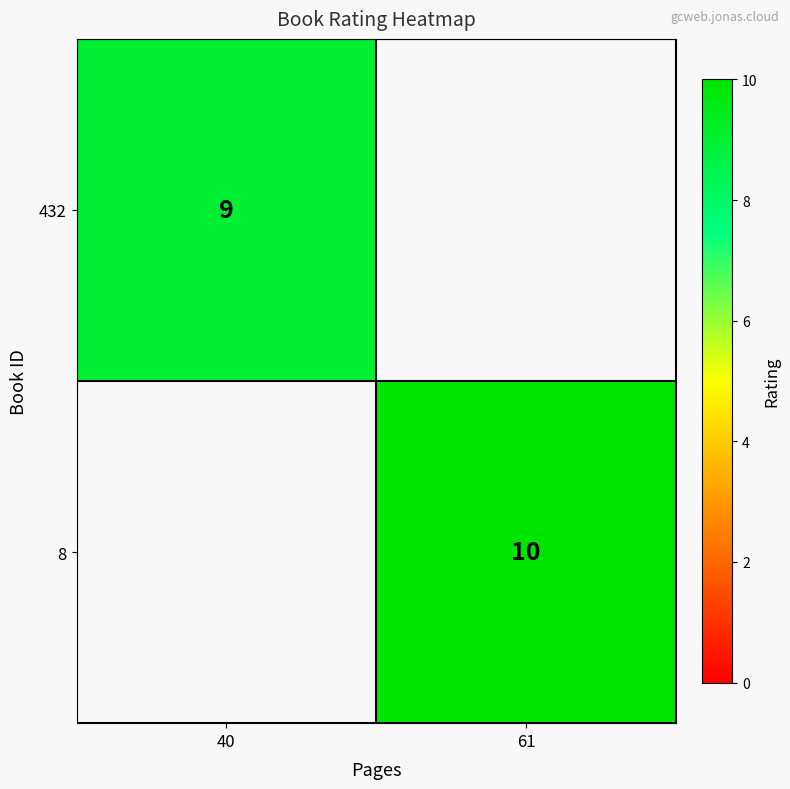

Between 40 and 61, which is larger?

61